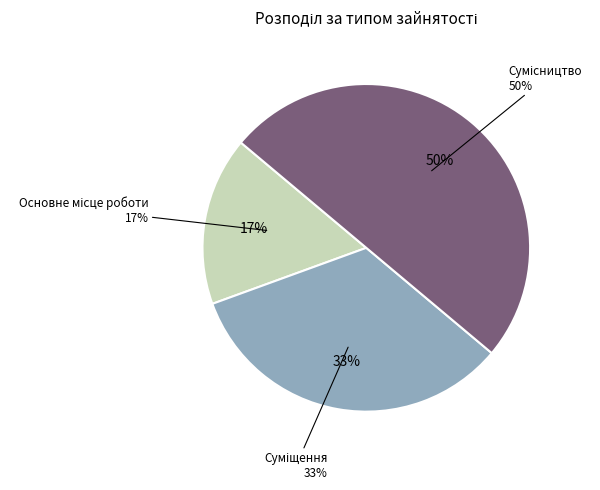

Count the number of slices in the pie.

3